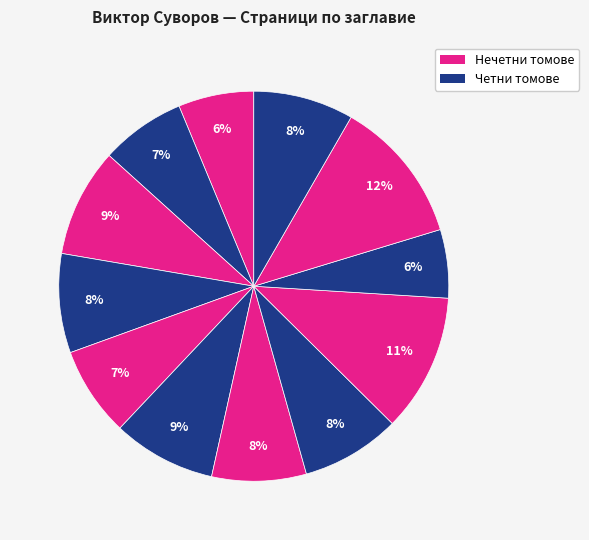

How many segments does this pie chart have?

12